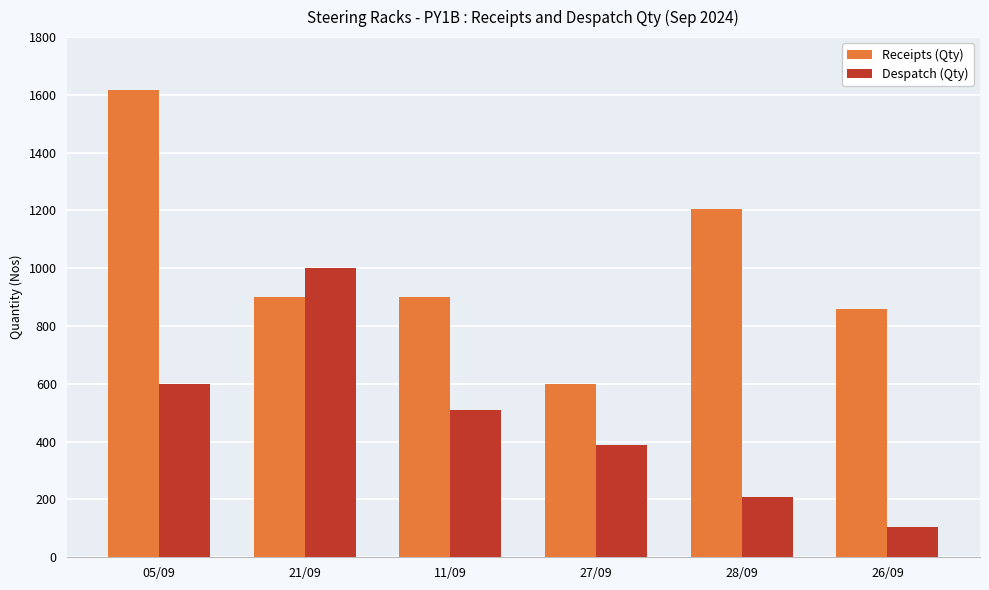

What is the total value across all series at 21/09?

1900